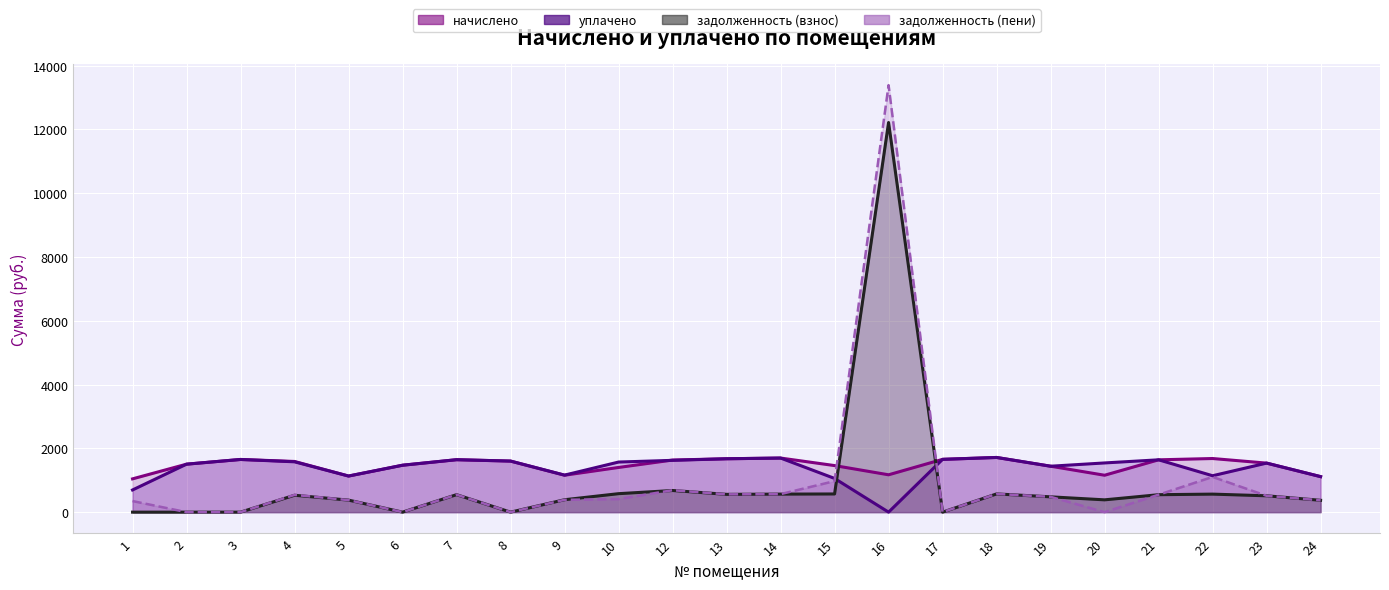

Which series has the largest total across all categories?

начислено